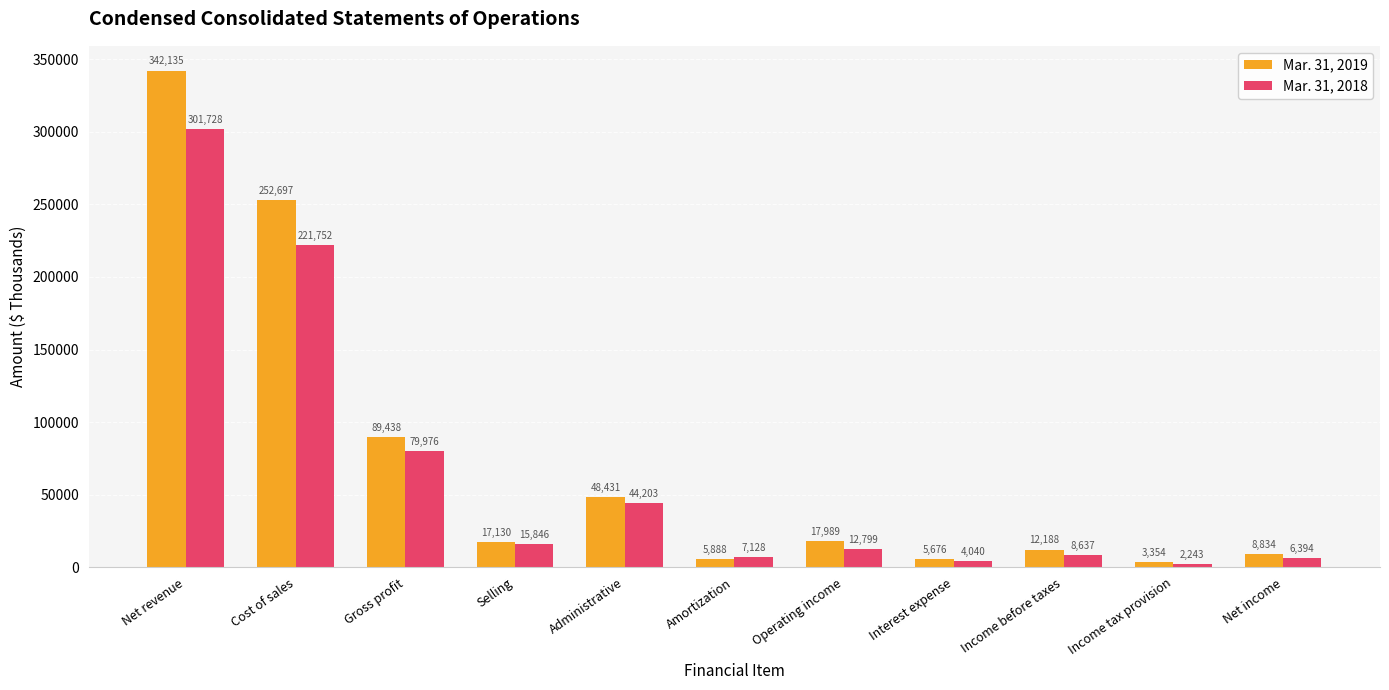

How many data points does each series have?

11